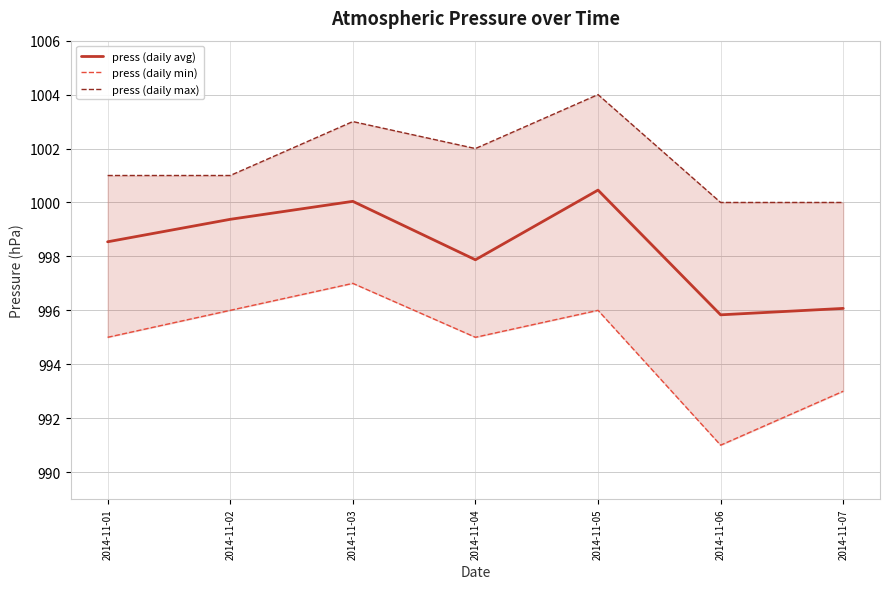

How many lines are shown in the chart?

3